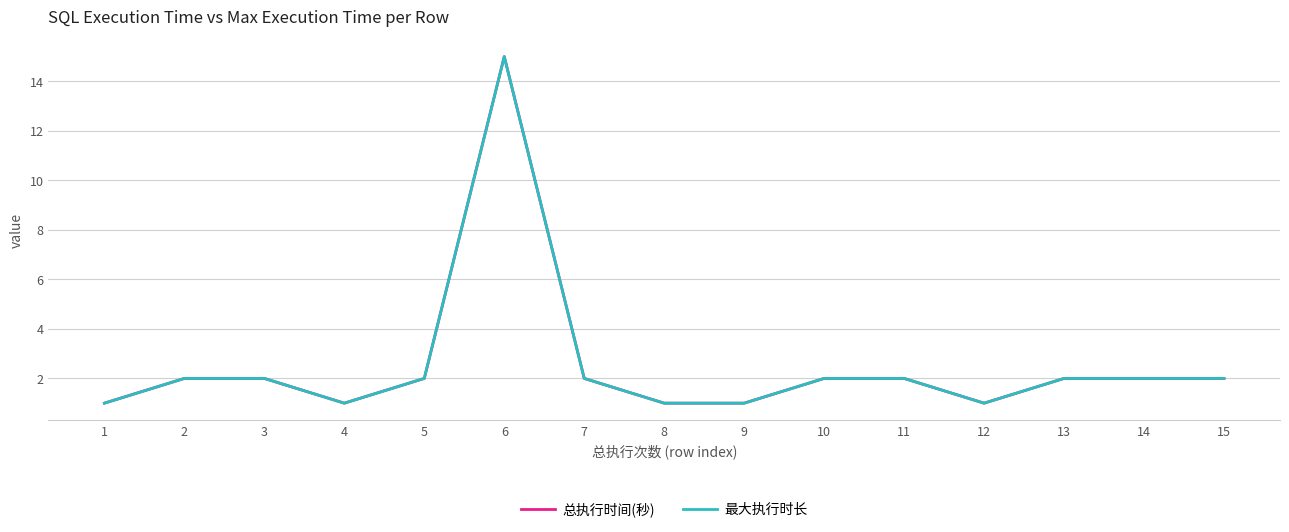

At which category does the chart reach its peak across all series?

6